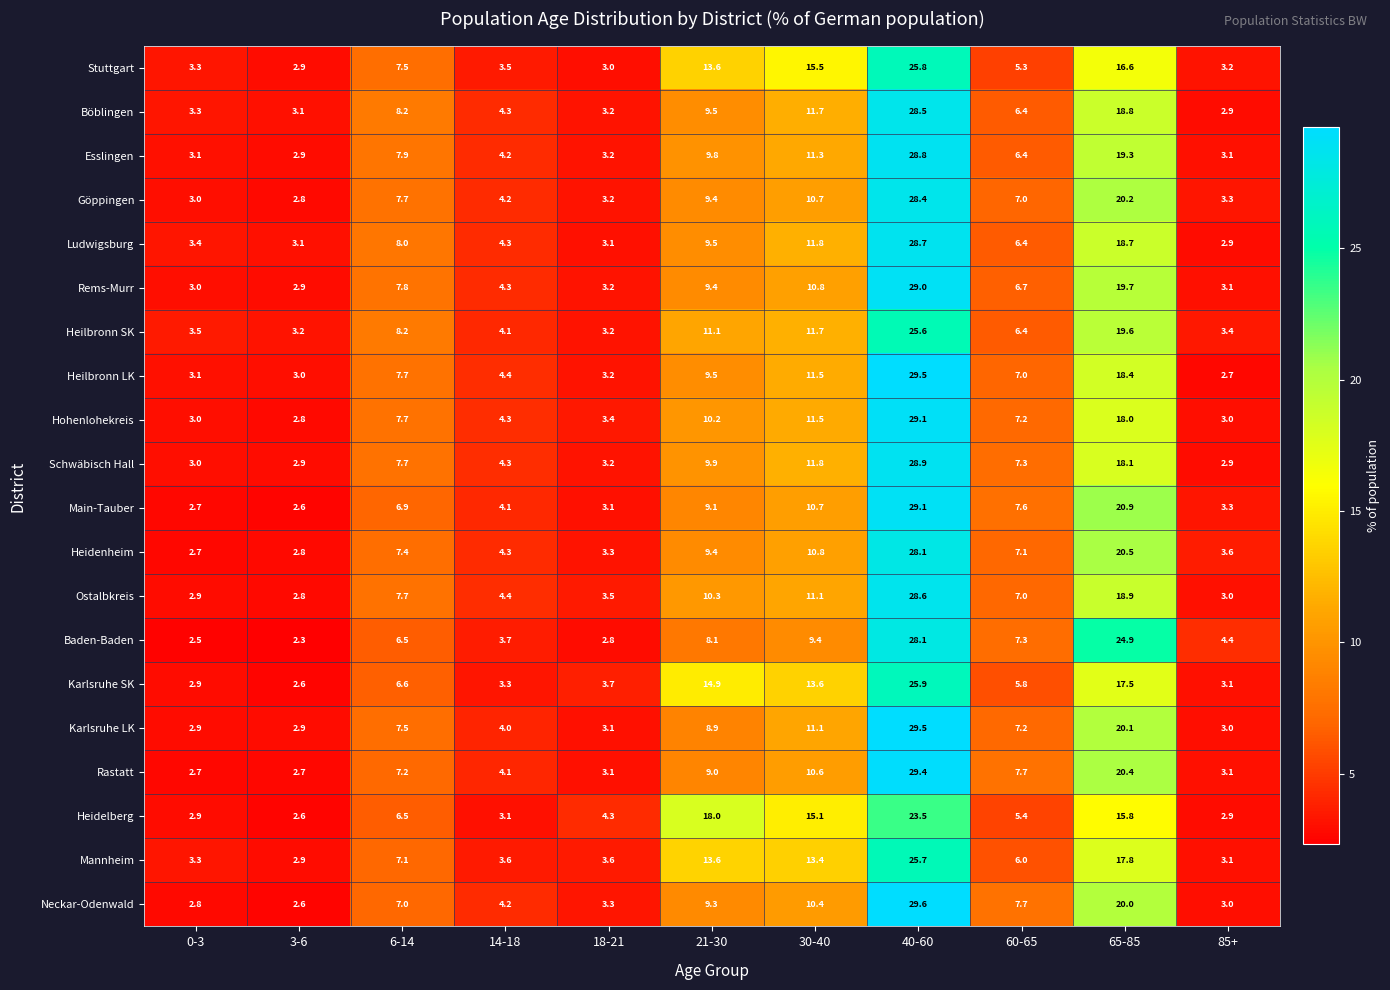

What is the maximum value shown in the chart?

29.6